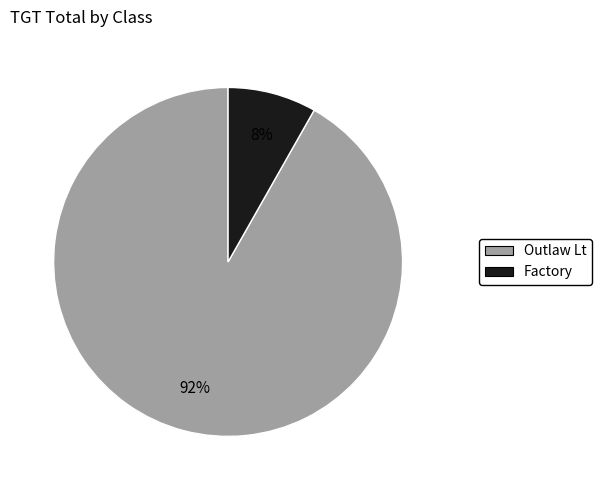

Between Factory and Outlaw Lt, which is larger?

Outlaw Lt